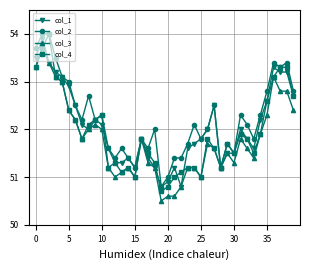

True or false: col_2 has more than 0 interior local peaks.

True